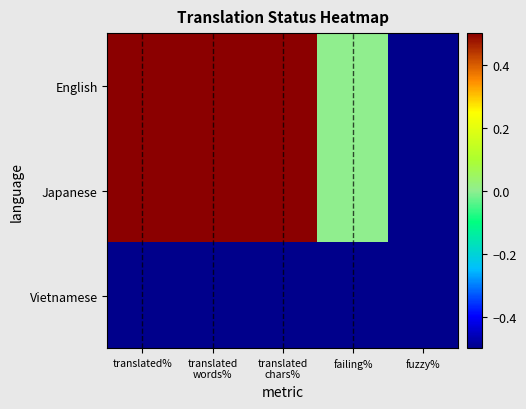

Rank the series by their maximum value, from highest to lowest.

English, Japanese, Vietnamese